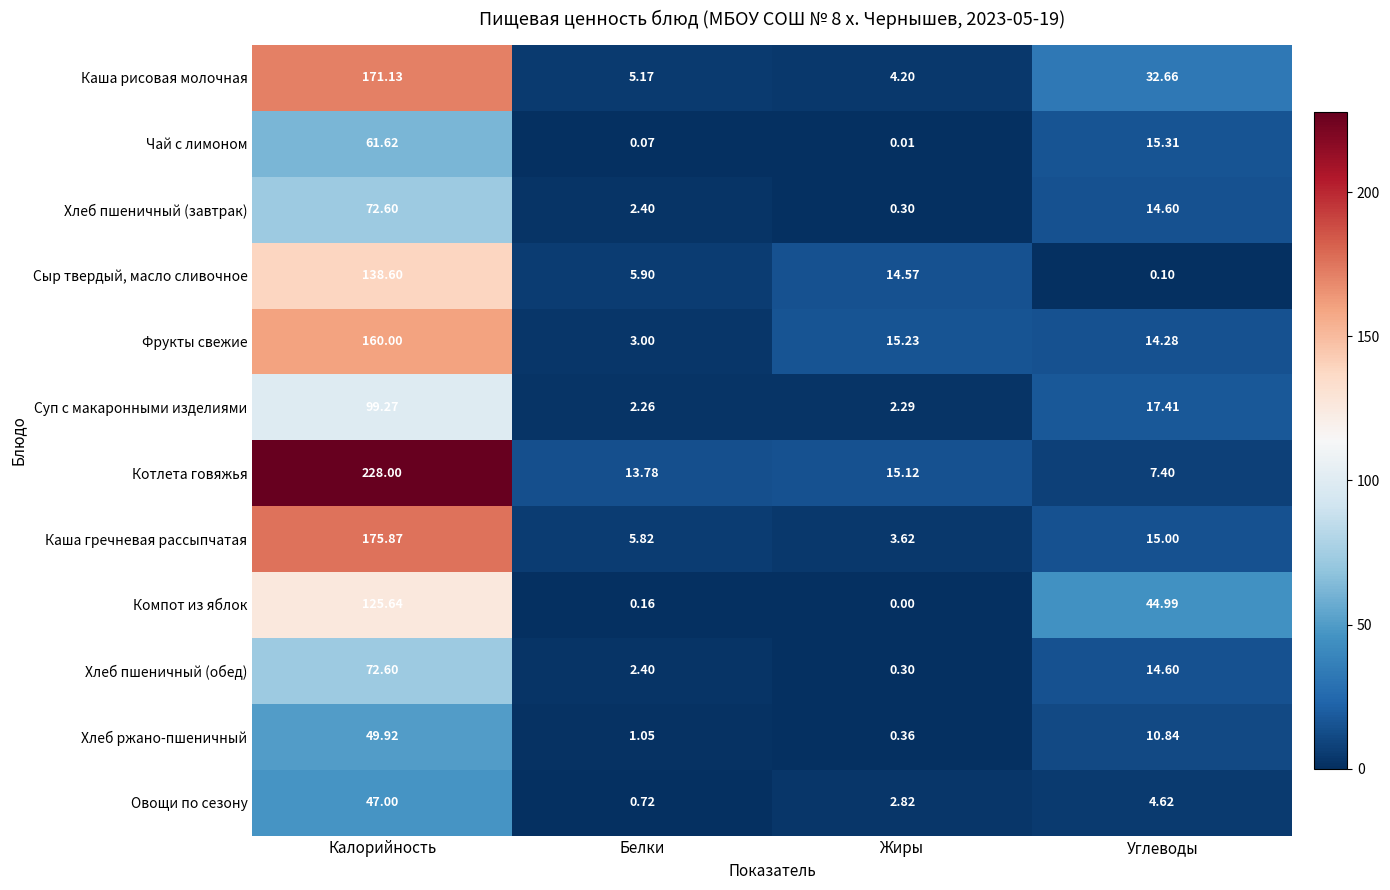

Rank the categories by Хлеб ржано-пшеничный value from lowest to highest.

Жиры, Белки, Углеводы, Калорийность